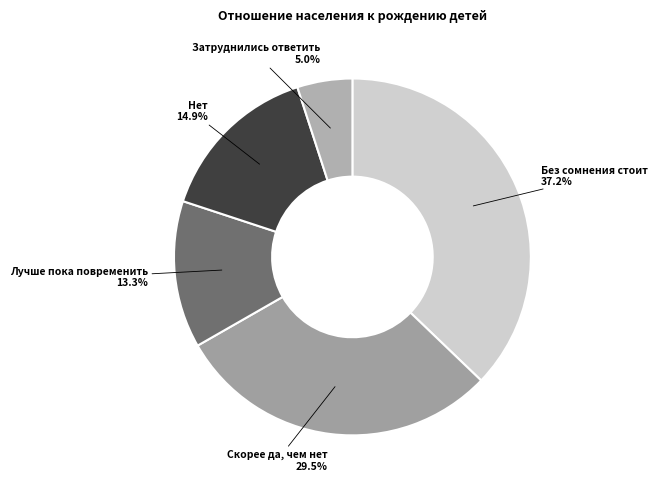

To the nearest percent, what percentage of the pie is Лучше пока повременить?

13%